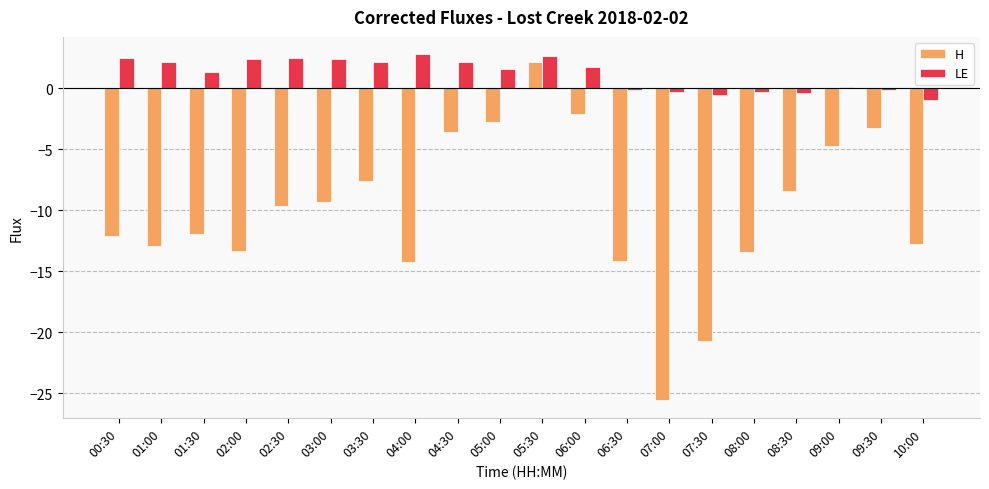

Rank the series at 07:00 from highest to lowest value.

LE, H